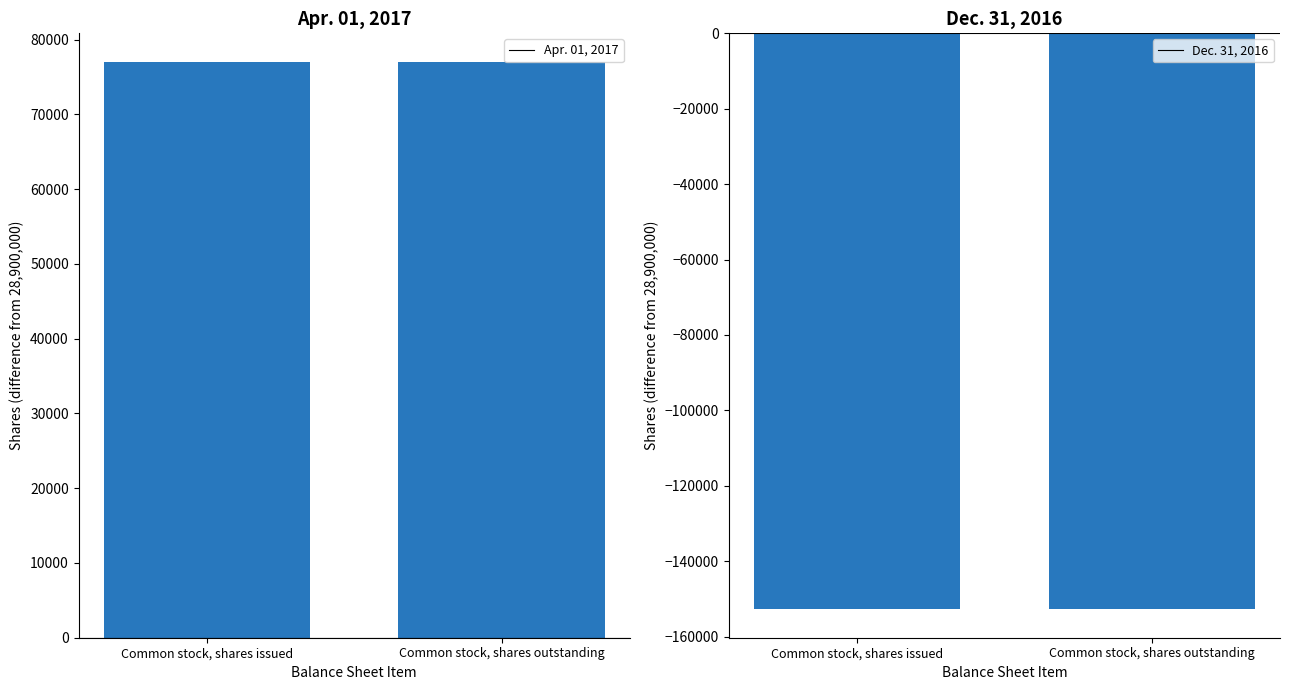

Is the value of Apr. 01, 2017 at Common stock, shares outstanding greater than the value of Dec. 31, 2016 at Common stock, shares outstanding?

Yes